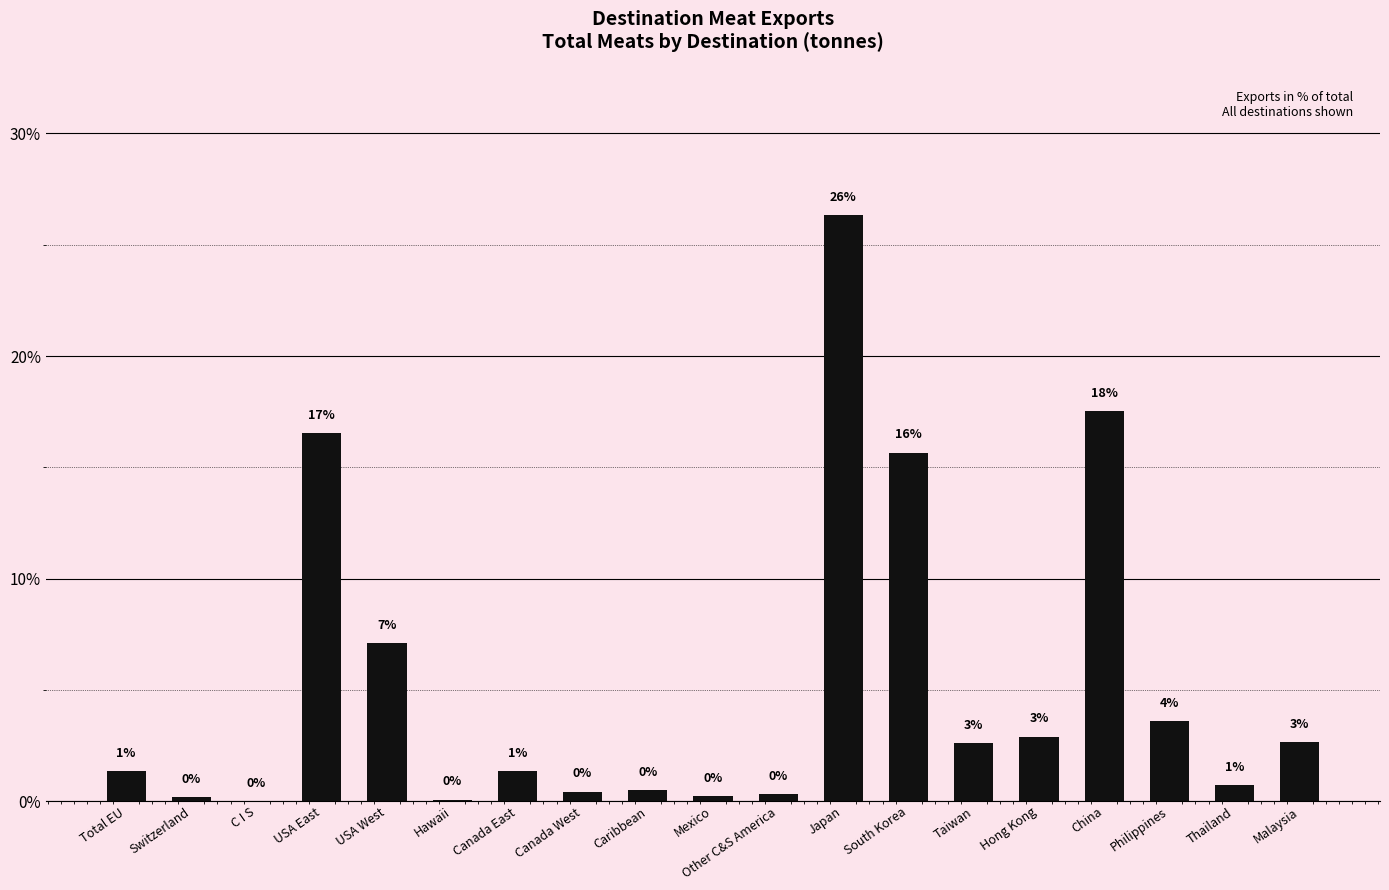

At which label is the value closest to 13?

South Korea